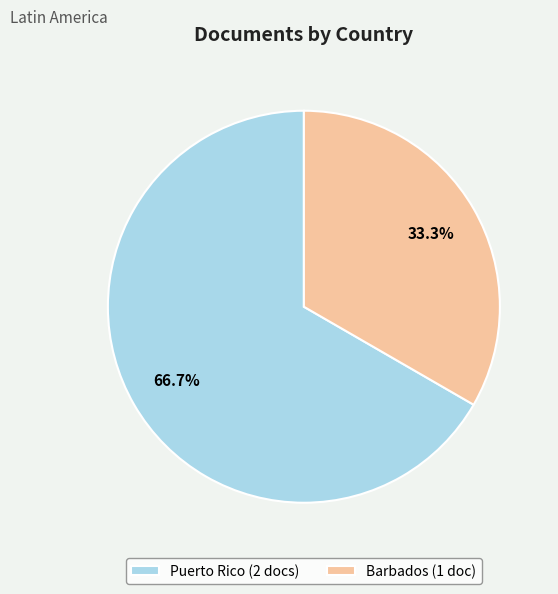

The Barbados slice represents 41% of the pie. True or false?

False